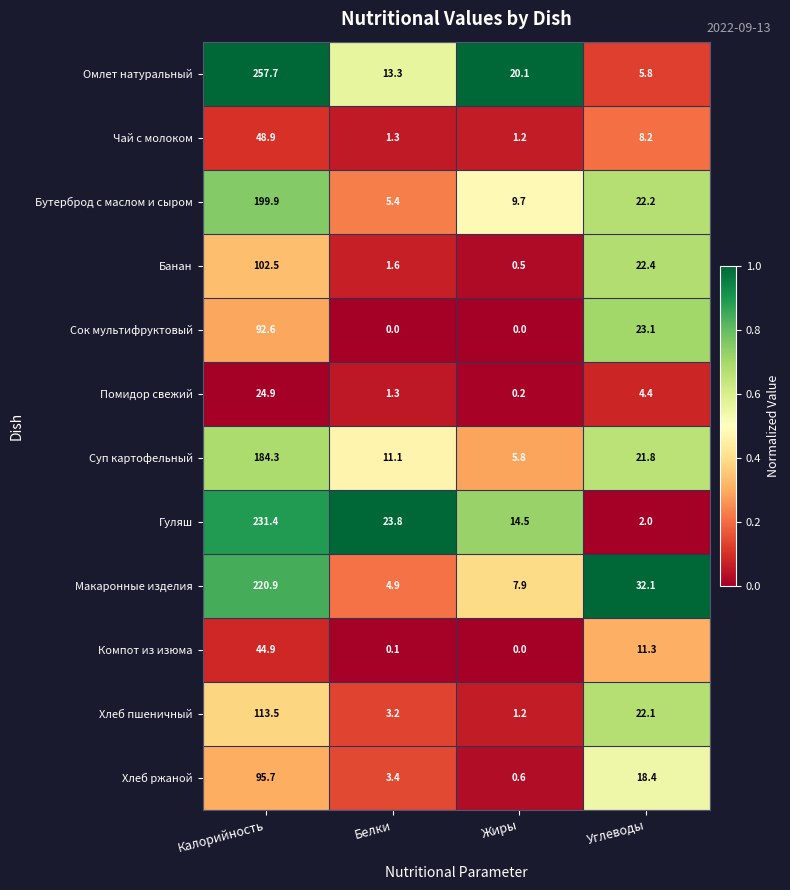

Between Белки and Жиры, which series saw the biggest shift?

Гуляш